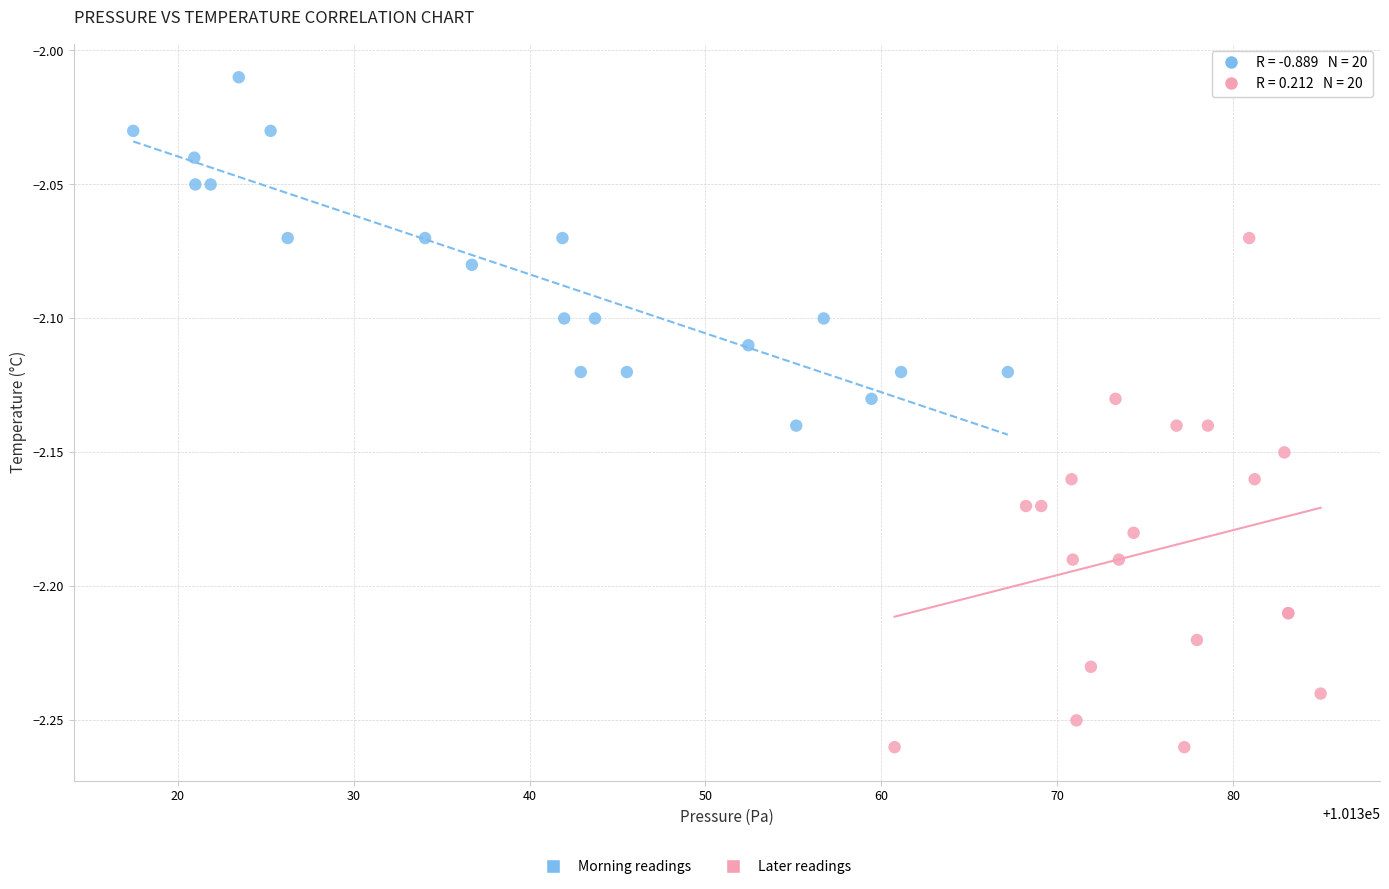

Which series has the largest Y range (max minus min)?

Later readings